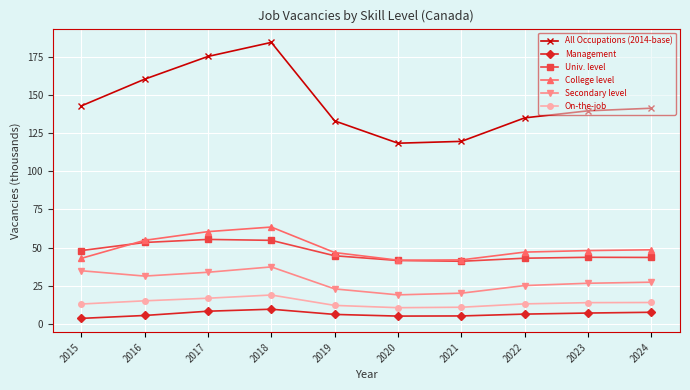

Count the number of categories in the chart.

10